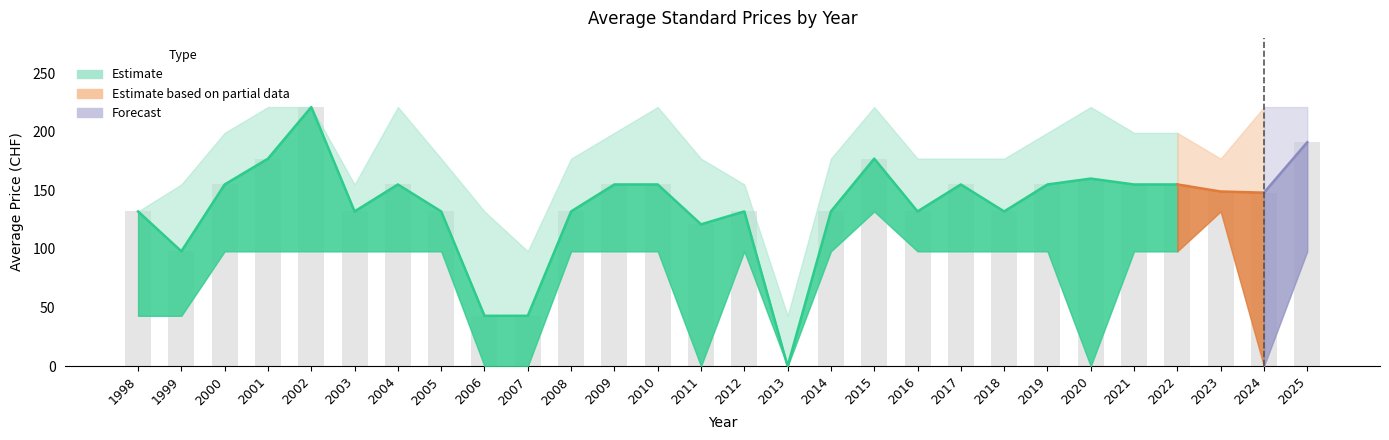

Which label corresponds to the smallest value in the chart?

2013